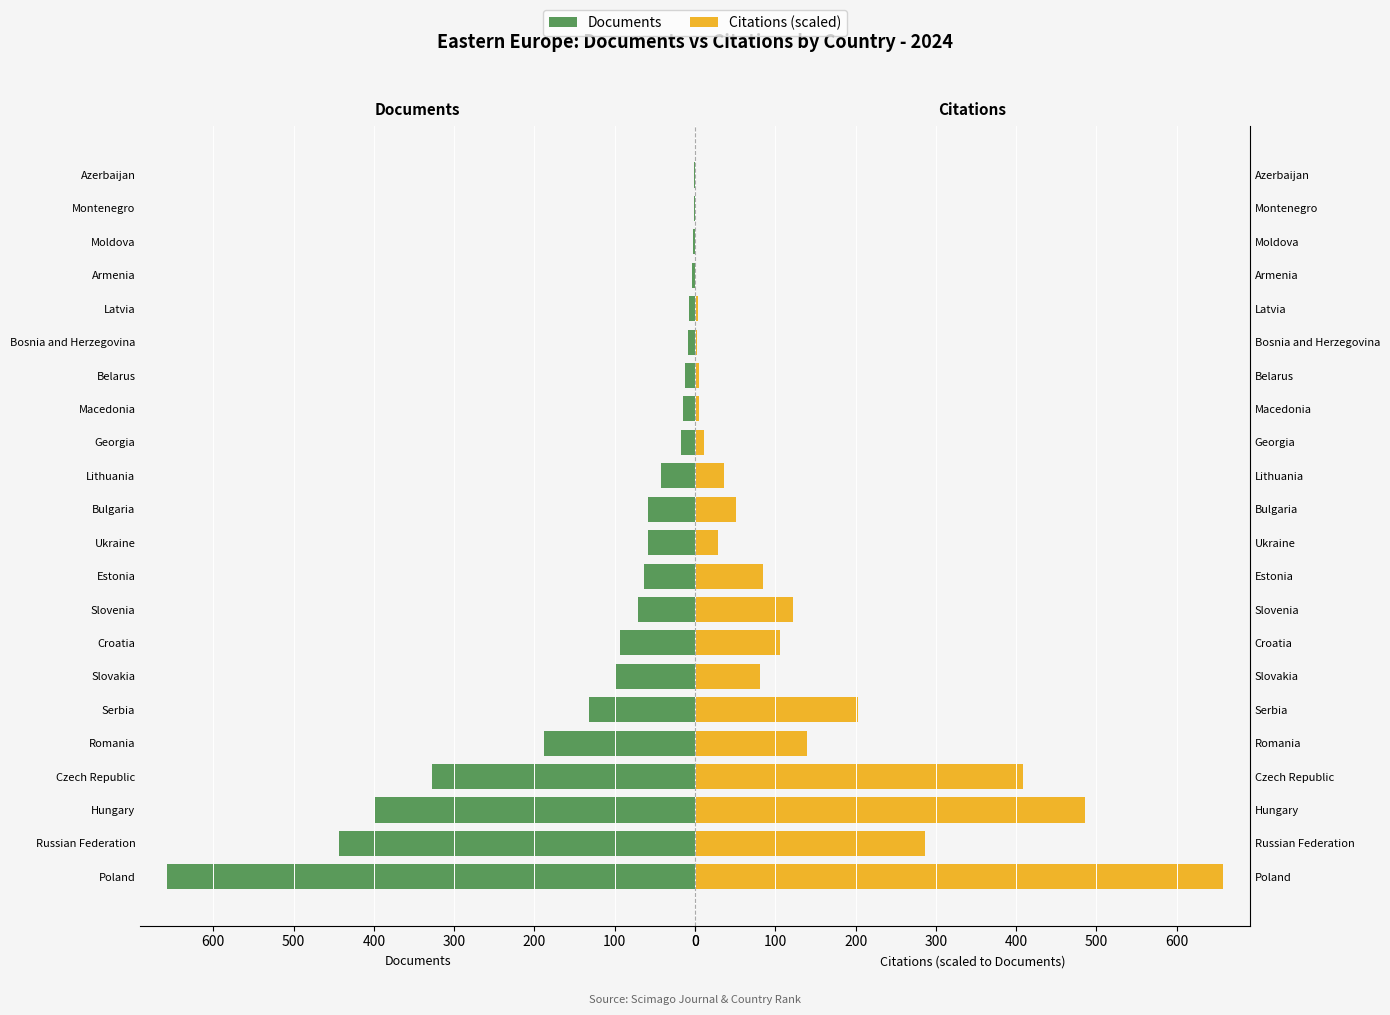

The Documents series shows 25.0 at Bulgaria. True or false?

False